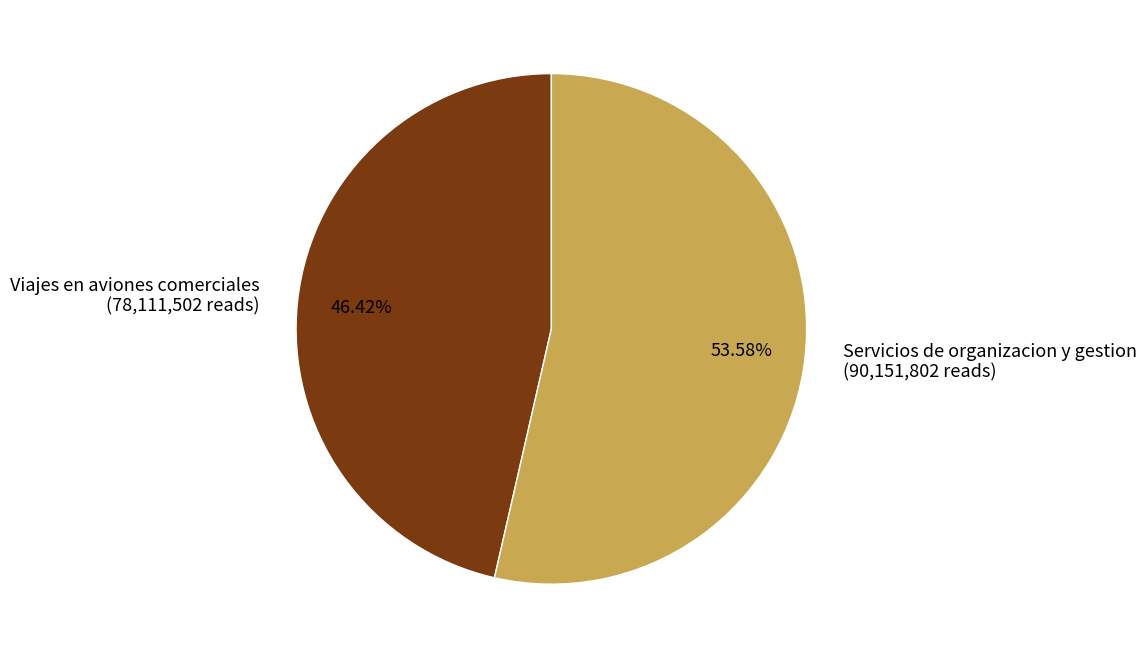

Does Viajes en aviones comerciales represent more than half of the total?

No